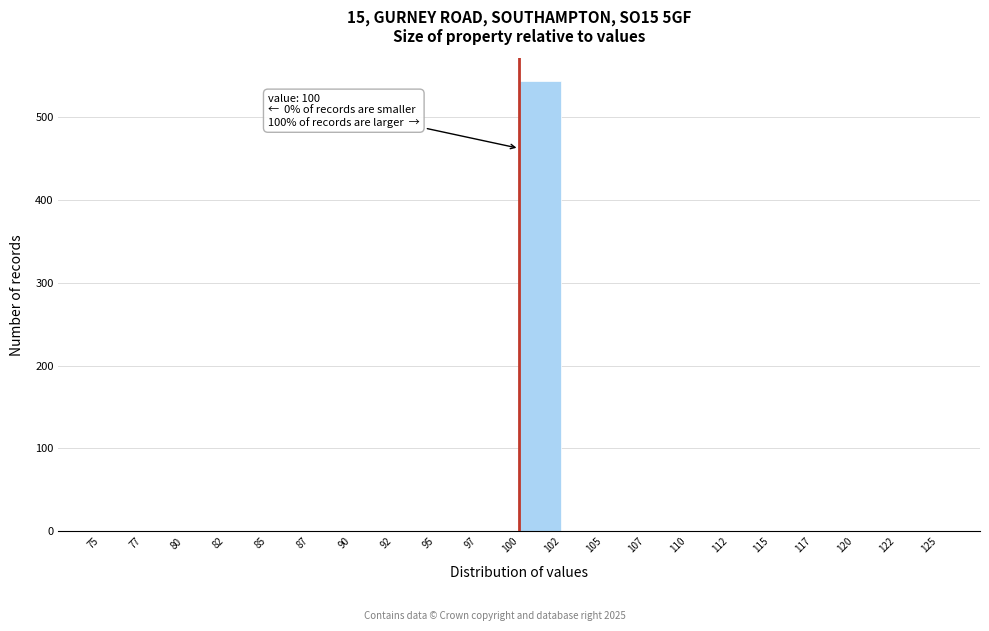

Over which range of the x-axis is the bar tallest?

100 to 102